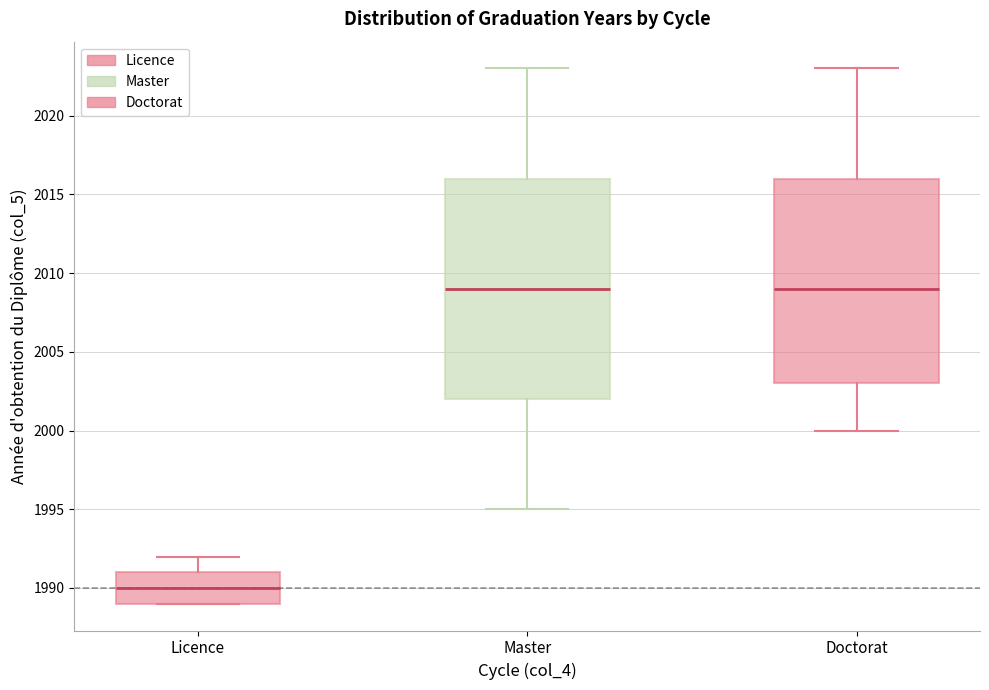

Reading left to right, transcribe this box plot: for each box, give where its median line is, the range the box spans, and where its two whiskers end, as read against the y-axis. The values are not printed on the chart, so give them approximately, as read against the axis.

Licence: median 1990, box 1989 to 1991, whiskers 1989 to 1992
Master: median 2009, box 2002 to 2016, whiskers 1995 to 2023
Doctorat: median 2009, box 2003 to 2016, whiskers 2000 to 2023